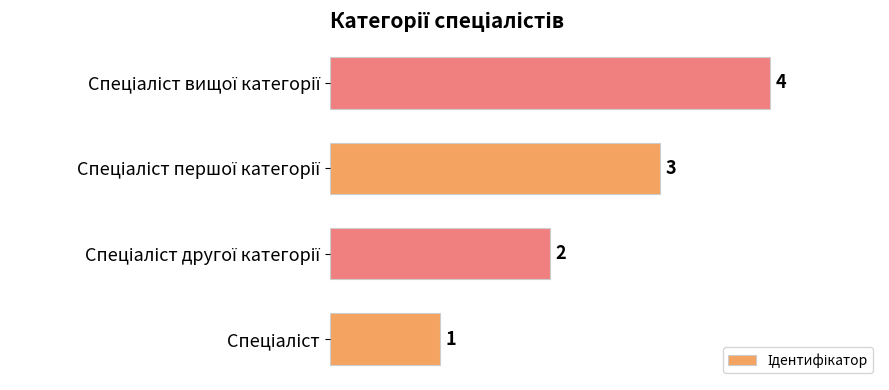

Count the values in the range 2 to 4.

3